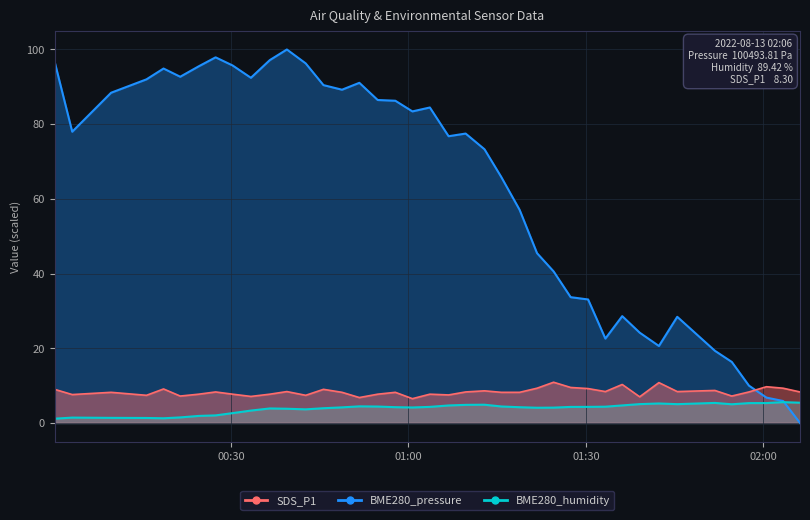

What is the spread (max minus min) of values at 2022/08/13 01:12:51?

68.4